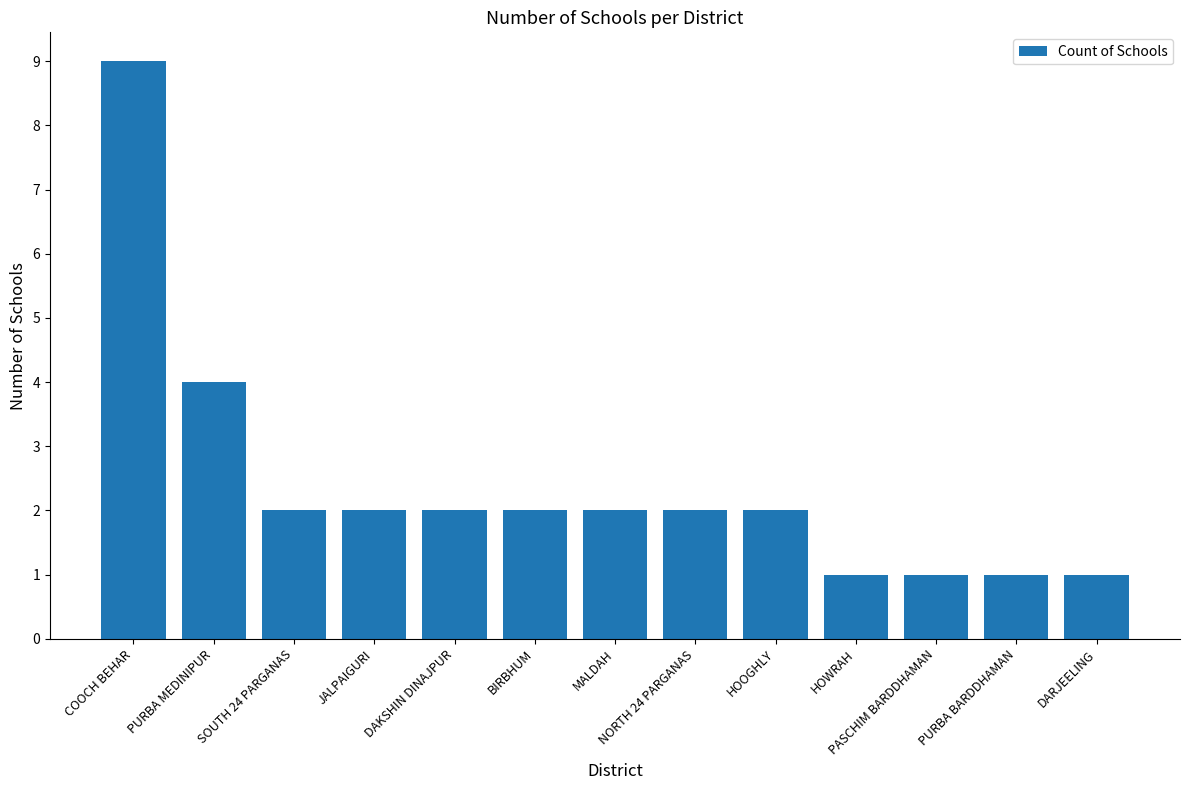

What is the difference between the second highest and minimum values?

3